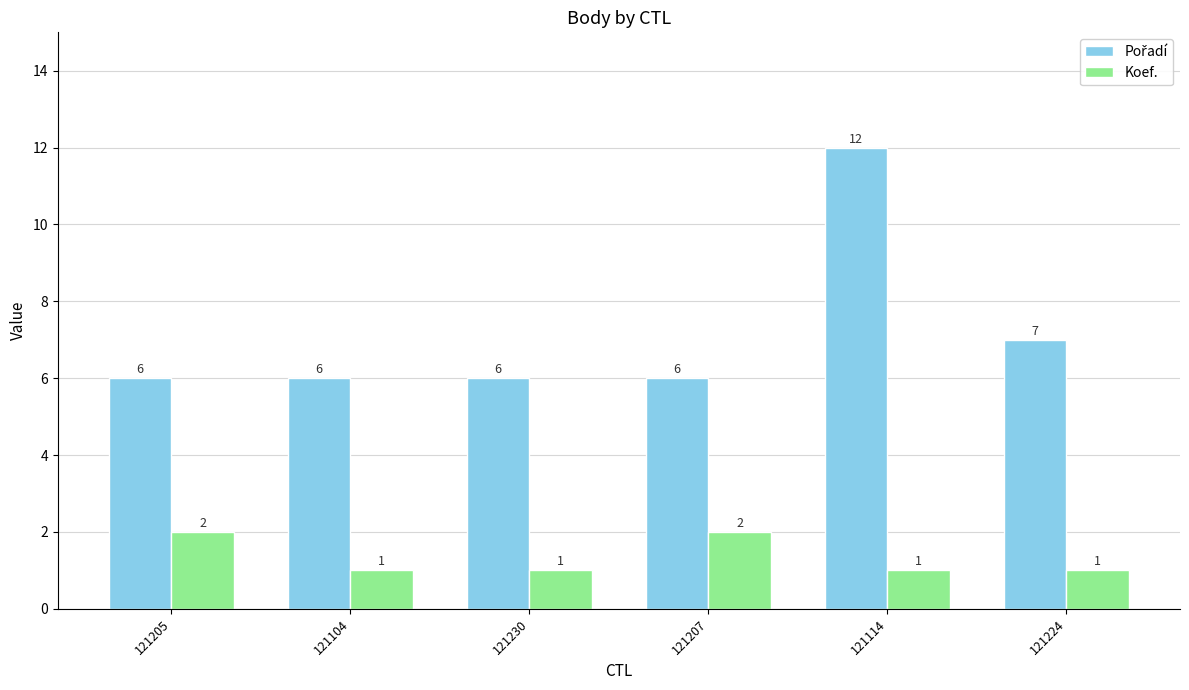

At which category is the sum across all series the highest?

121114